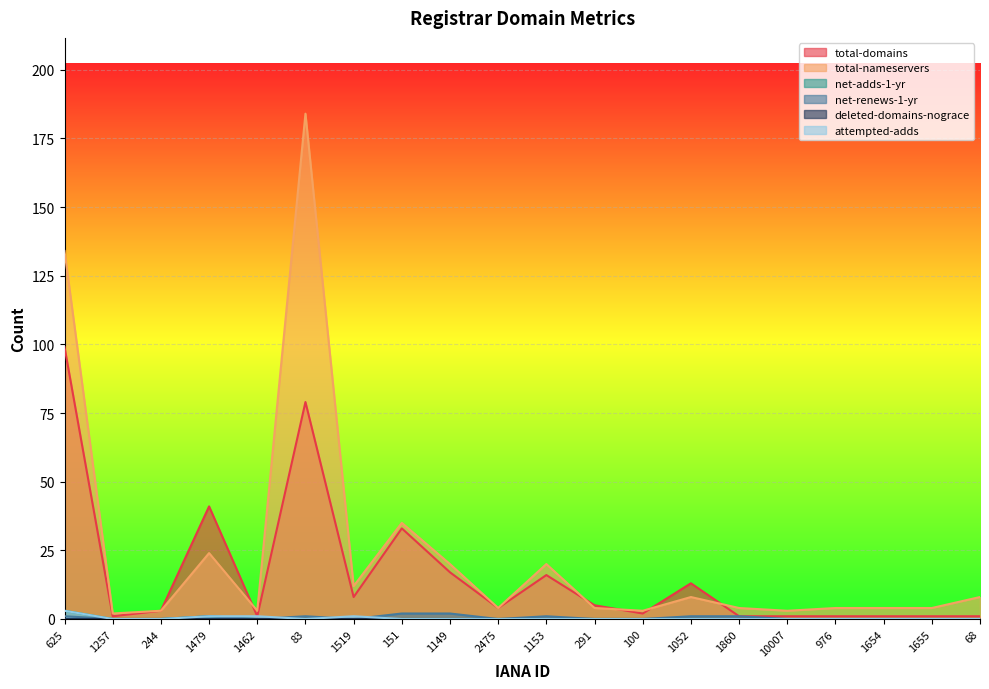

Which series has the largest total across all categories?

total-nameservers